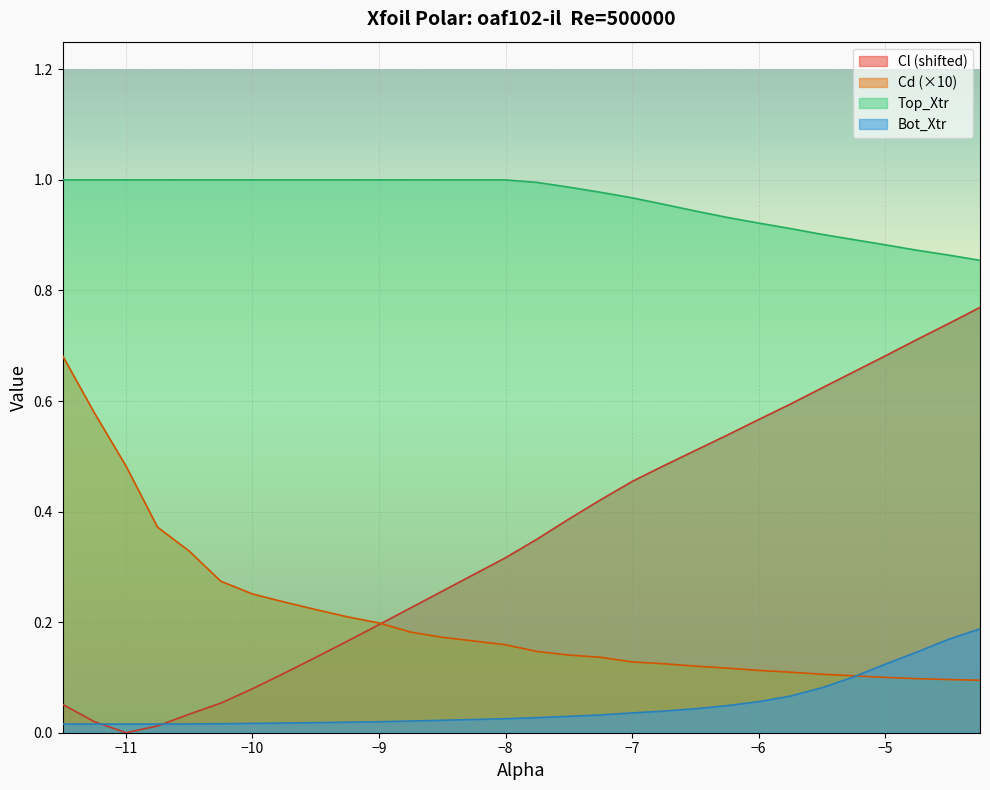

What is the greatest value displayed?

1.0